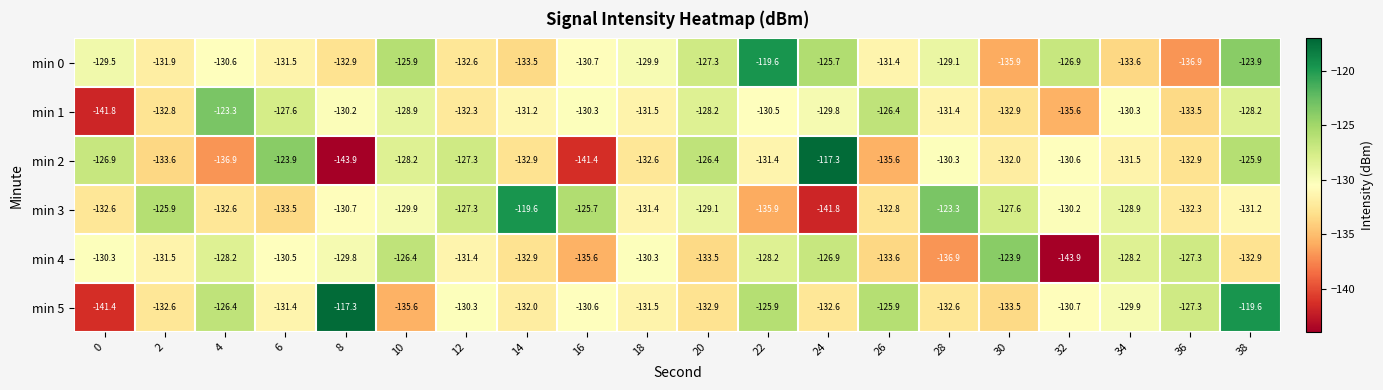

What is the spread (max minus min) of values at 10?

9.7